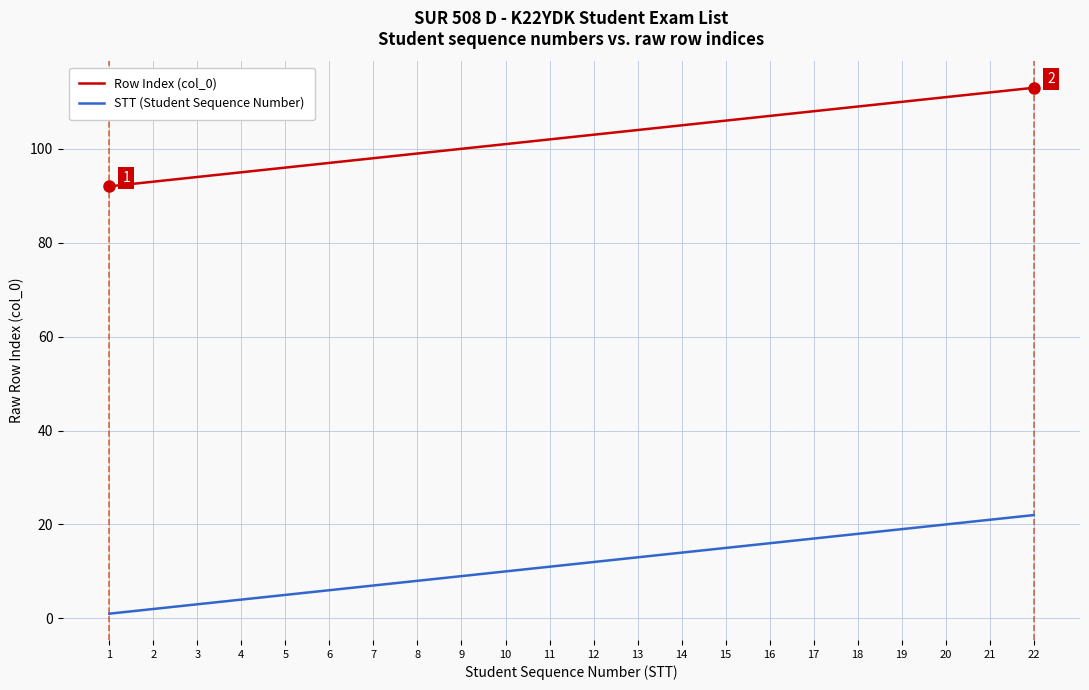

What are all the series names shown in the legend?

Row Index (col_0), STT (Student Sequence Number)